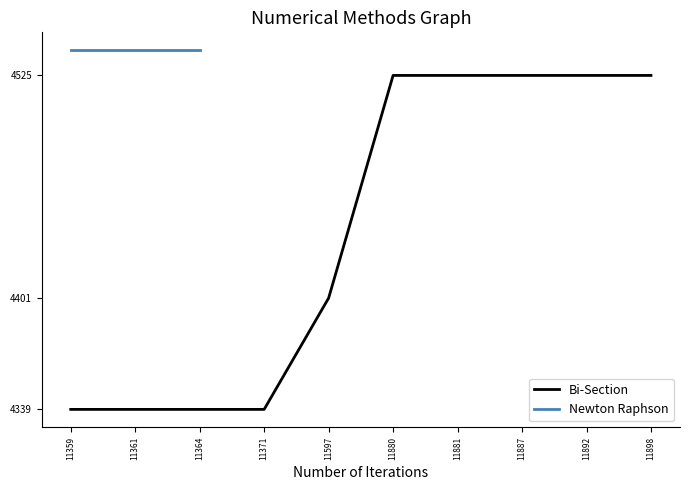

Which label corresponds to the largest value in the chart?

11880